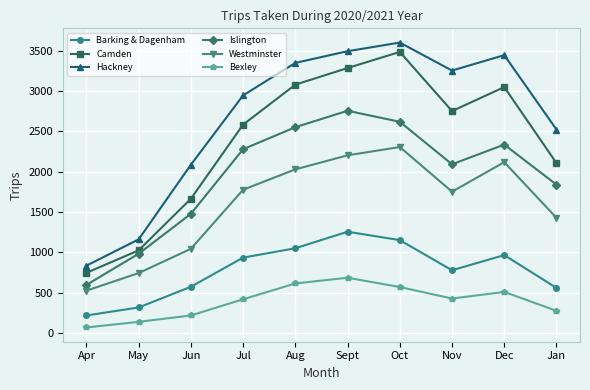

How many data points in Islington are less than 2280?

5